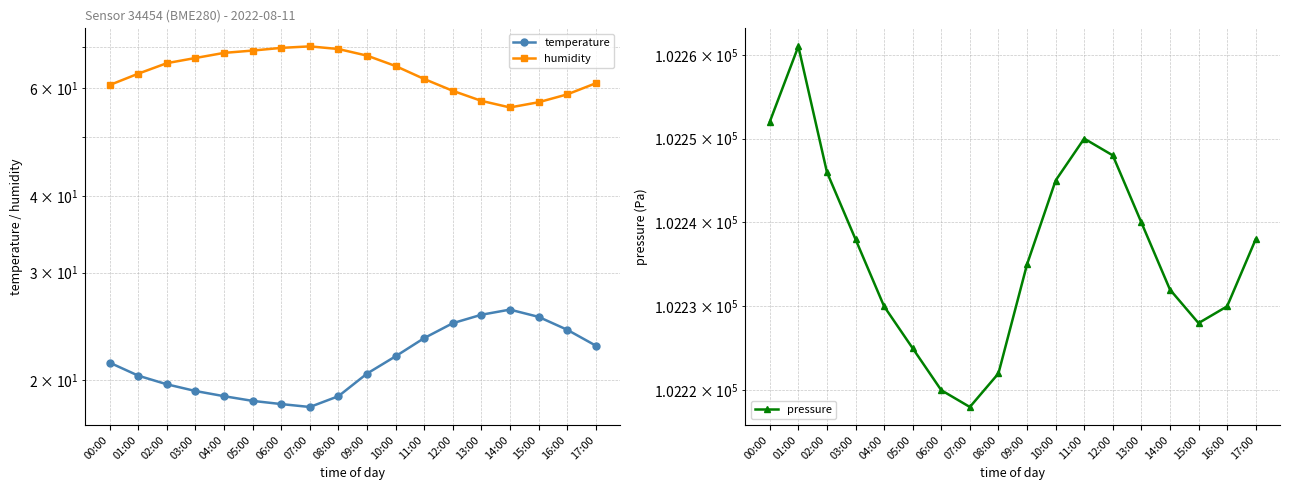

Which category has the lowest value in the pressure series?

07:00